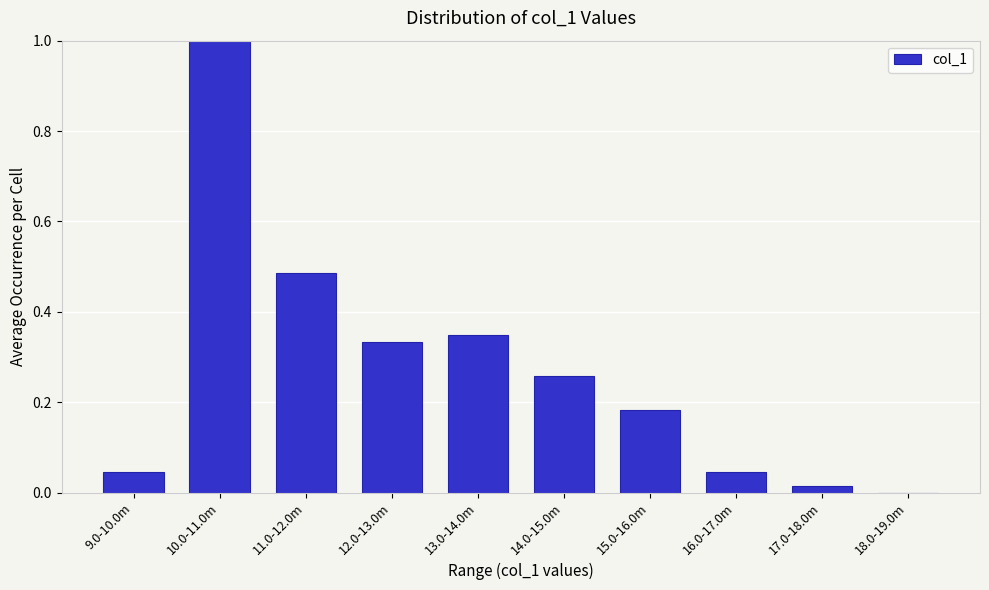

What is the maximum value shown in the chart?

1.0